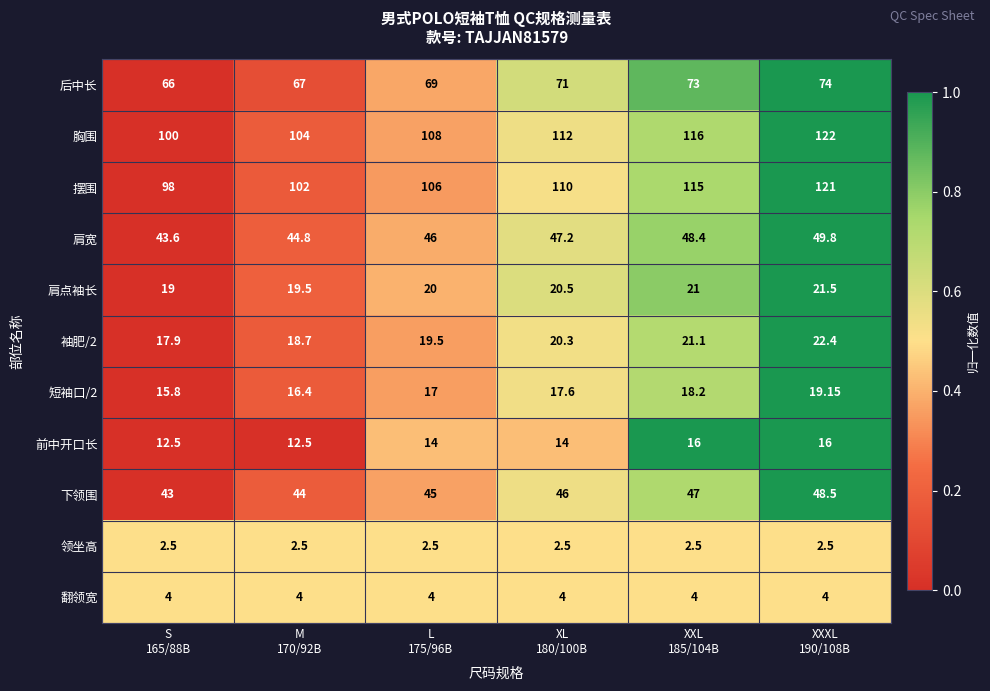

How many data points does each series have?

6